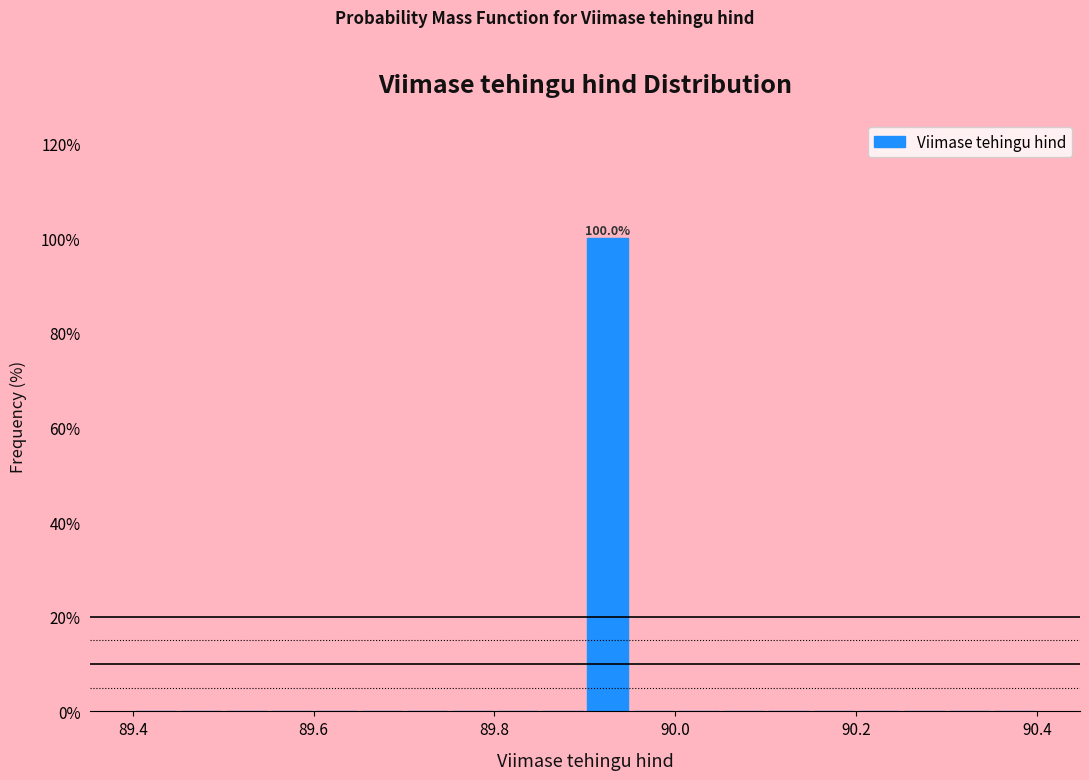

Around what value on the x-axis is the tallest bar? Give the approximate position of its centre, as read against the axis.

89.92